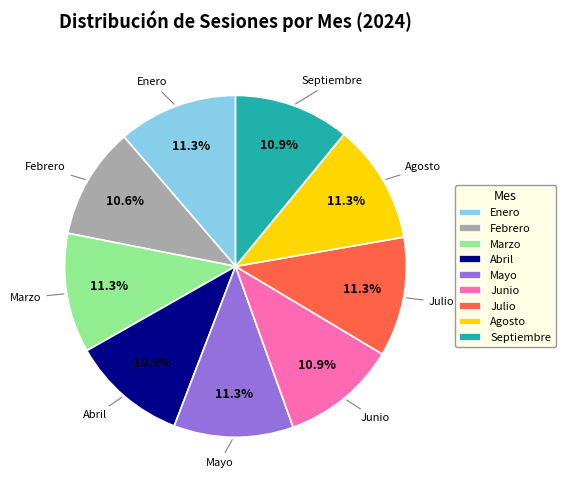

The Febrero slice represents 11% of the pie. True or false?

True